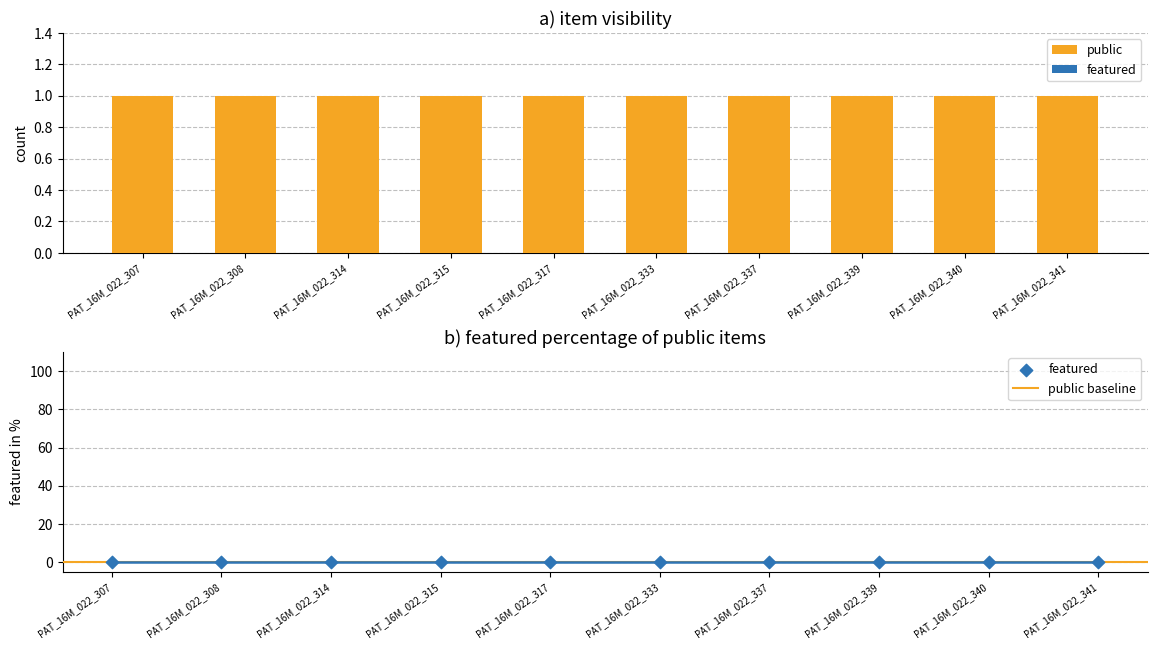

Which series has the widest spread of Y values?

public